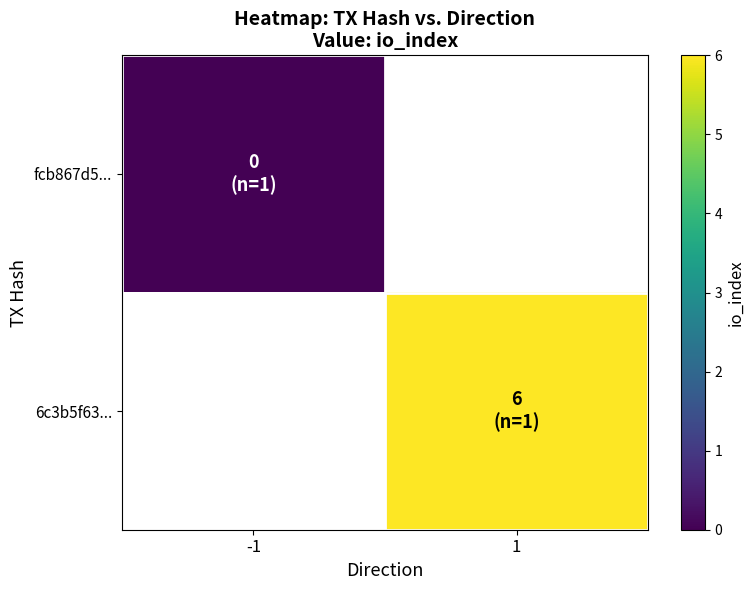

The value of 6c3b5f63... at 1 is 6.0. True or false?

True